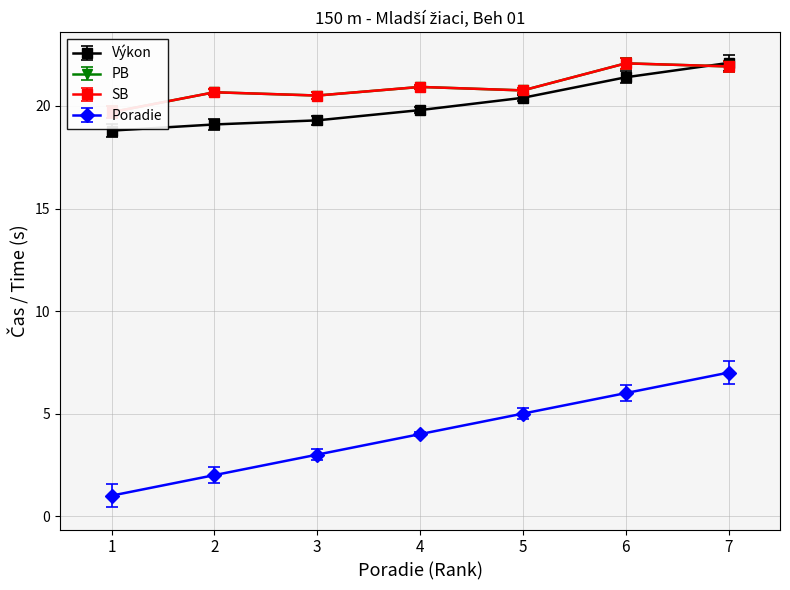

What is the value of the Výkon point at the 1st from the left?

18.8